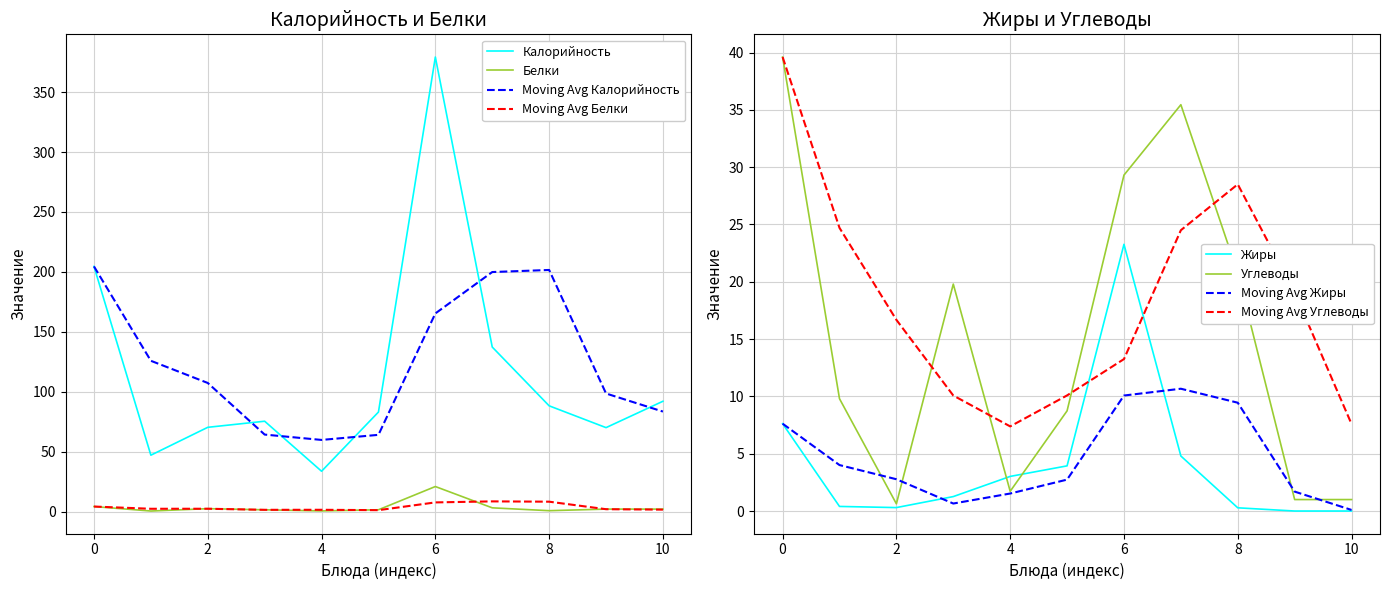

At which category does Углеводы reach its first local valley?

2